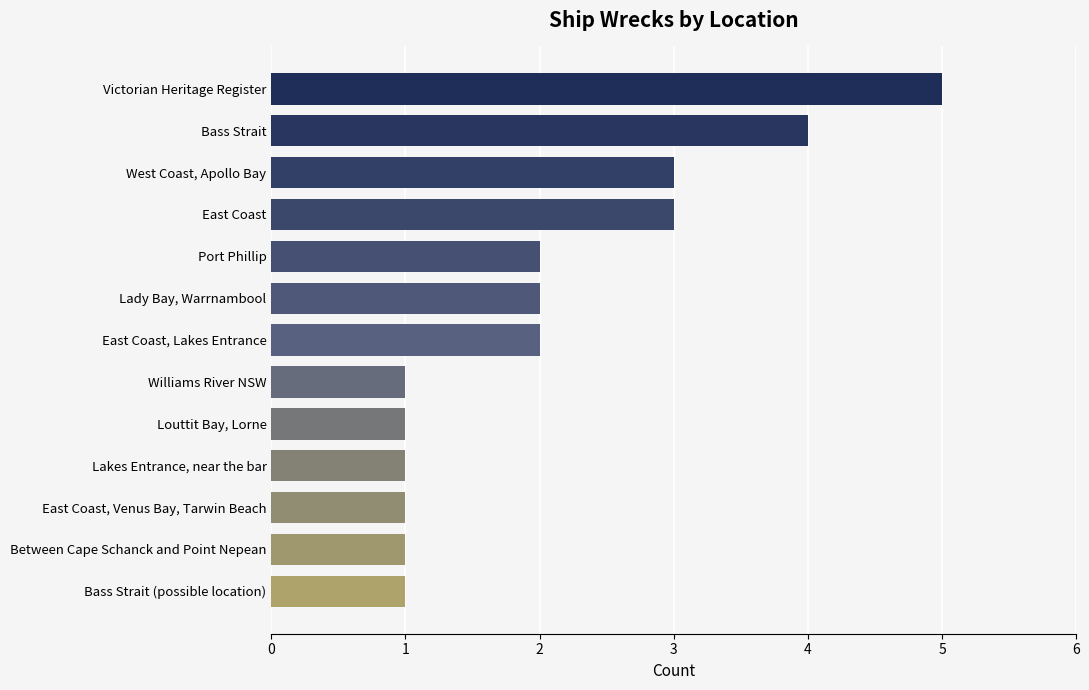

Reading top to bottom, transcribe all the data shown in this chart.

Victorian Heritage Register=5	Bass Strait=4	West Coast, Apollo Bay=3	East Coast=3	Port Phillip=2	Lady Bay, Warrnambool=2	East Coast, Lakes Entrance=2	Williams River NSW=1	Louttit Bay, Lorne=1	Lakes Entrance, near the bar=1	East Coast, Venus Bay, Tarwin Beach=1	Between Cape Schanck and Point Nepean=1	Bass Strait (possible location)=1